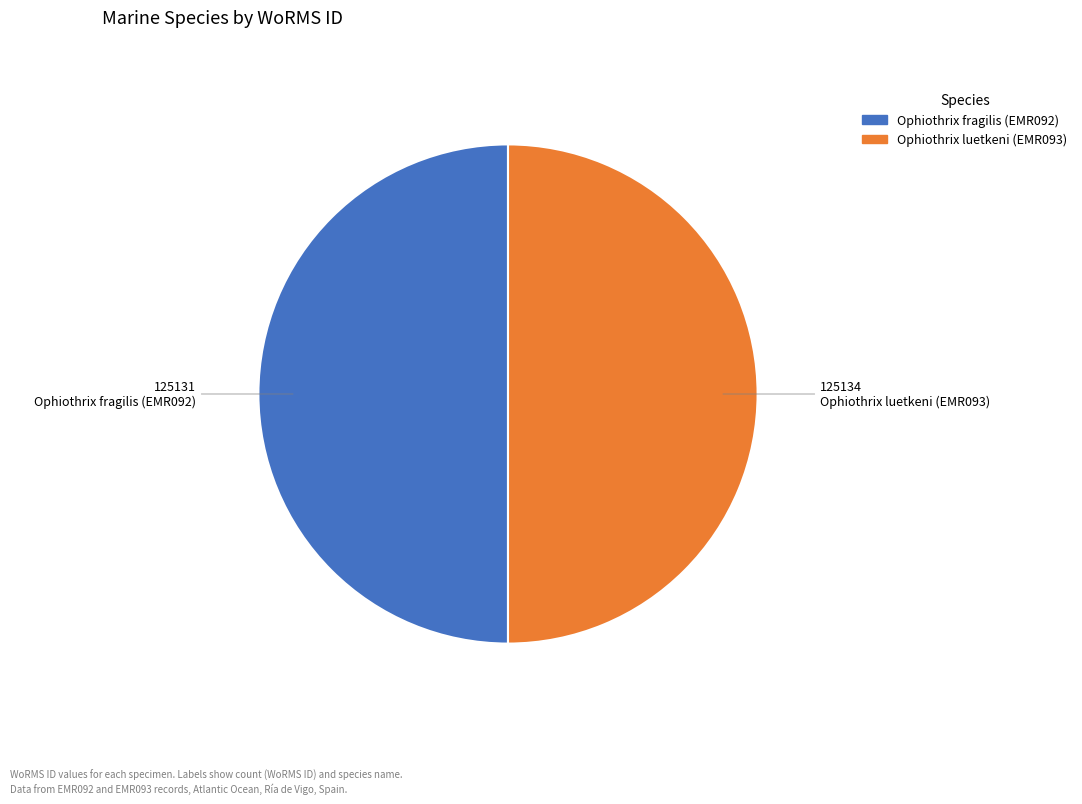

Is the sum of Ophiothrix luetkeni (EMR093) and Ophiothrix fragilis (EMR092) greater than half?

Yes